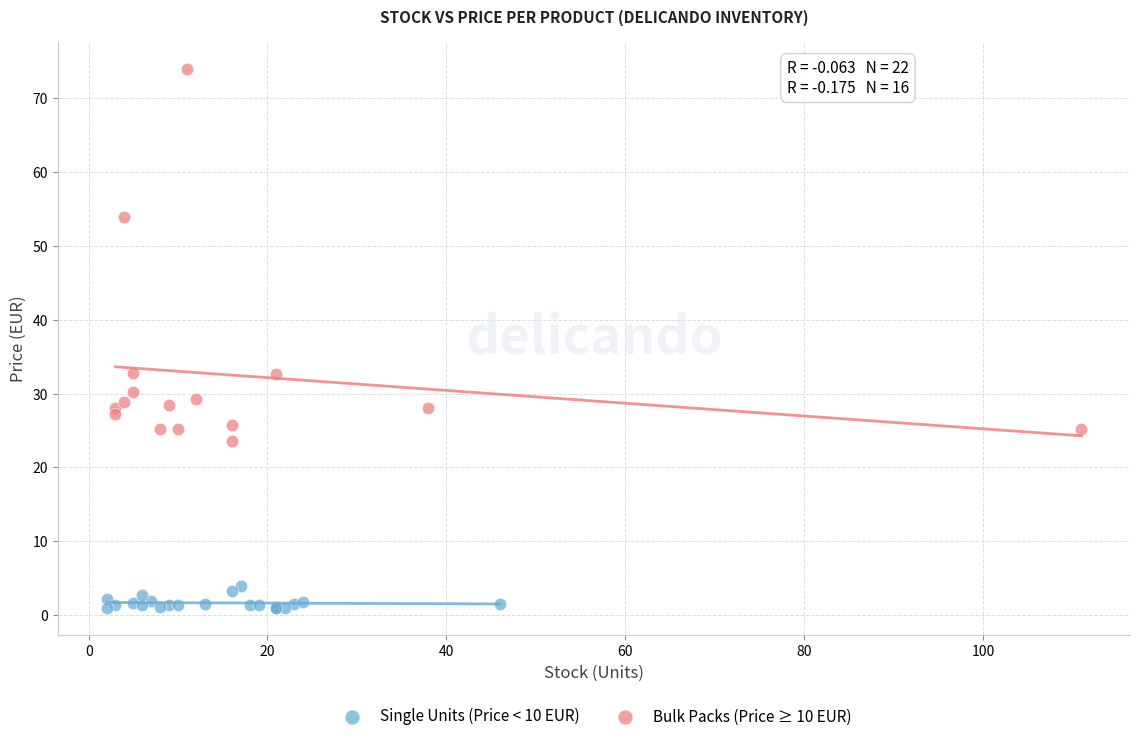

Which series reaches the minimum Y coordinate?

Single Units (Price < 10 EUR)